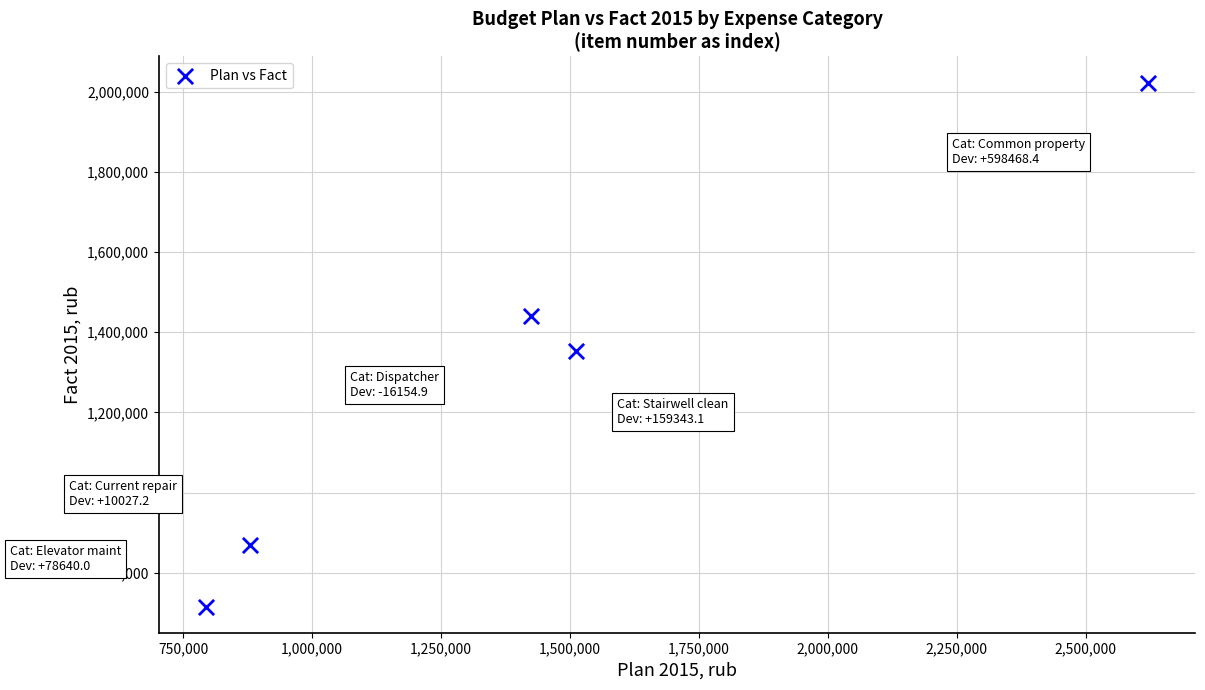

What Y value in the scatter plot is closest to 1369228?

1352547.8